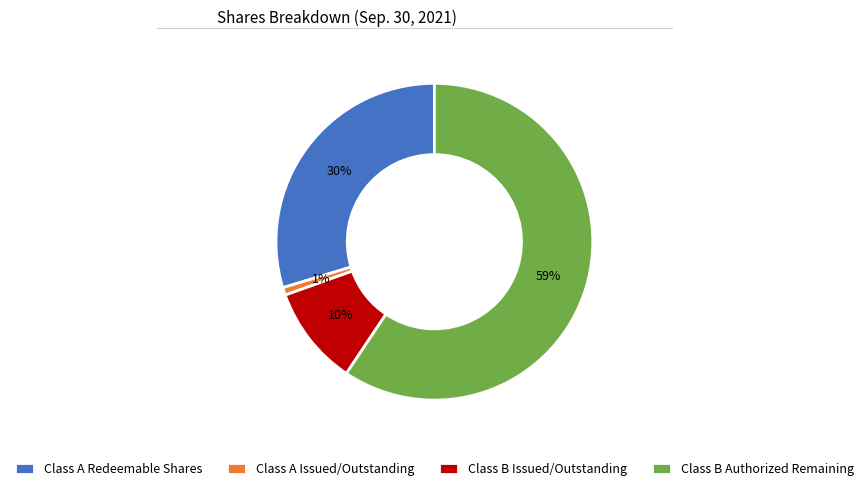

Rank the categories by value from lowest to highest.

Class A Issued/Outstanding, Class B Issued/Outstanding, Class A Redeemable Shares, Class B Authorized Remaining